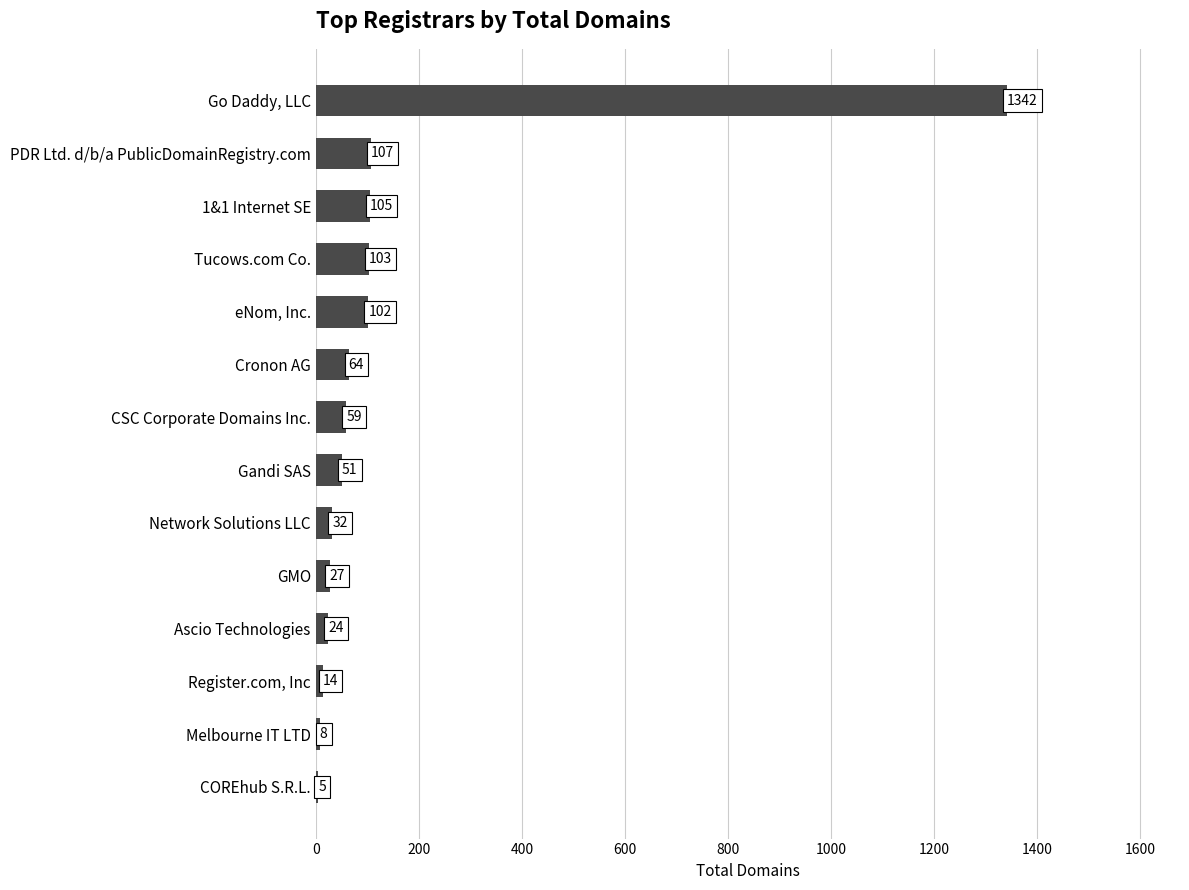

At which category does the chart reach its peak across all series?

Go Daddy, LLC